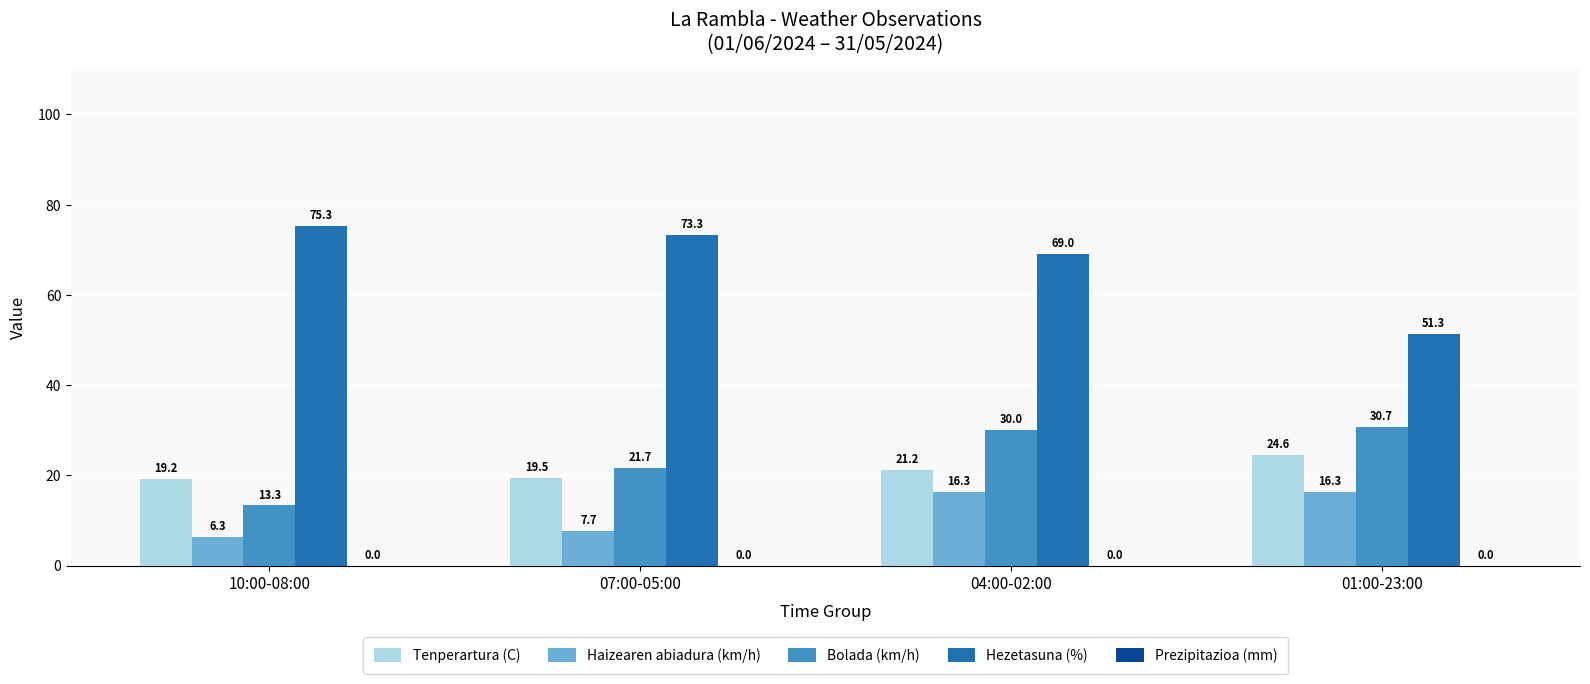

How many values in the Tenperartura (C) series exceed 21?

2